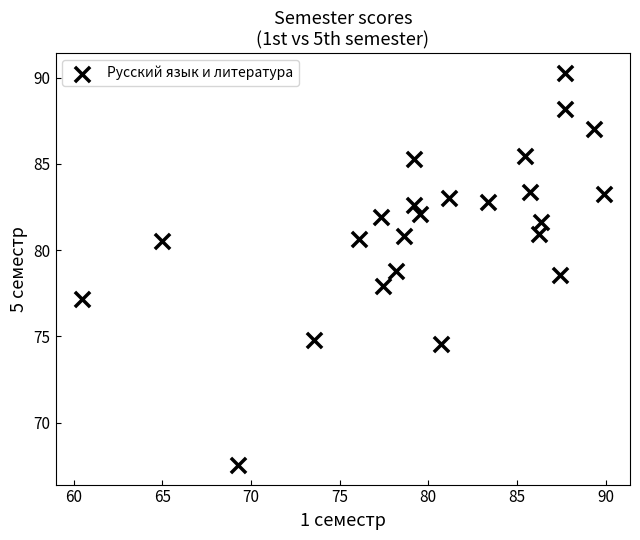

What is the range of X values (max minus min)?

29.5